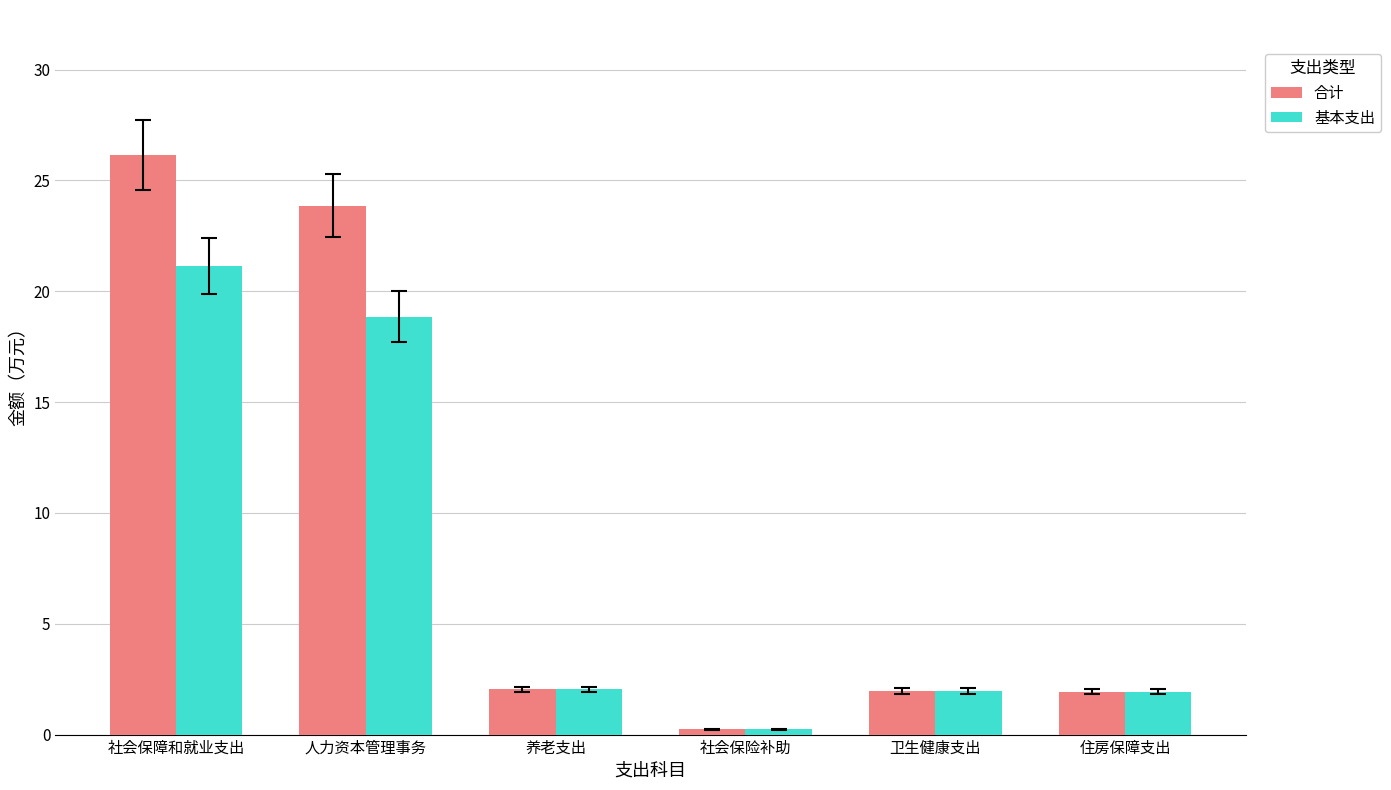

What is the difference between the 合计 values at 人力资本管理事务 and 养老支出?

21.8